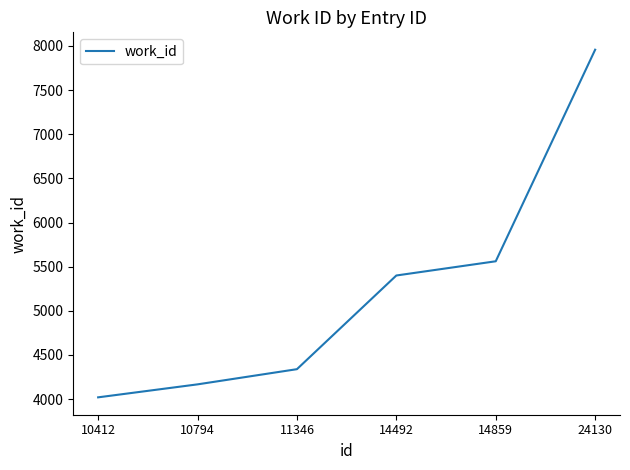

What is the minimum value shown in the chart?

4020